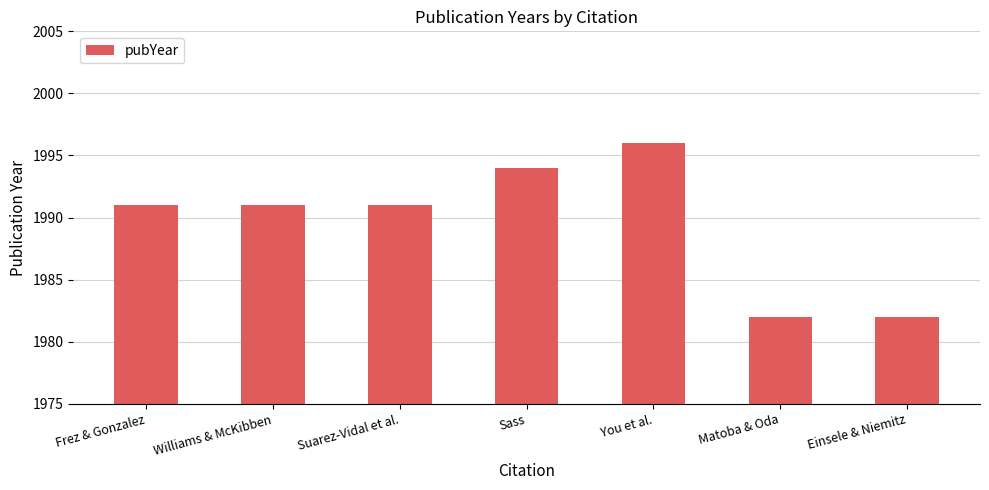

Reading left to right, what are all the values shown in this chart?

Frez & Gonzalez=1991	Williams & McKibben=1991	Suarez-Vidal et al.=1991	Sass=1994	You et al.=1996	Matoba & Oda=1982	Einsele & Niemitz=1982